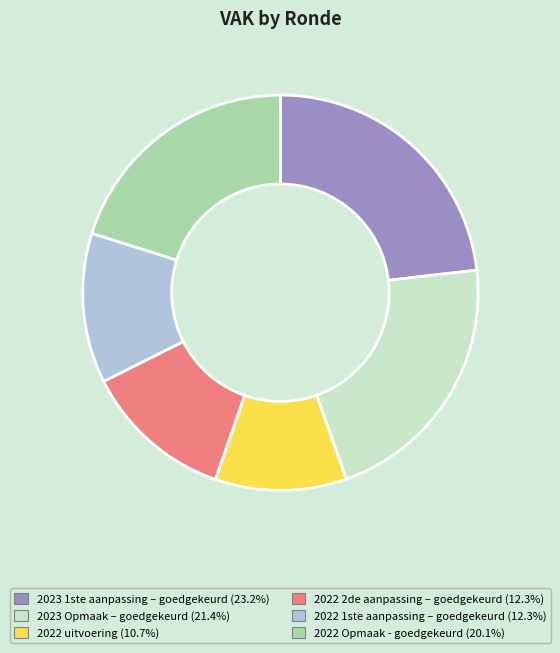

Is it true that 2022 1ste aanpassing – goedgekeurd is 23% of the pie?

False